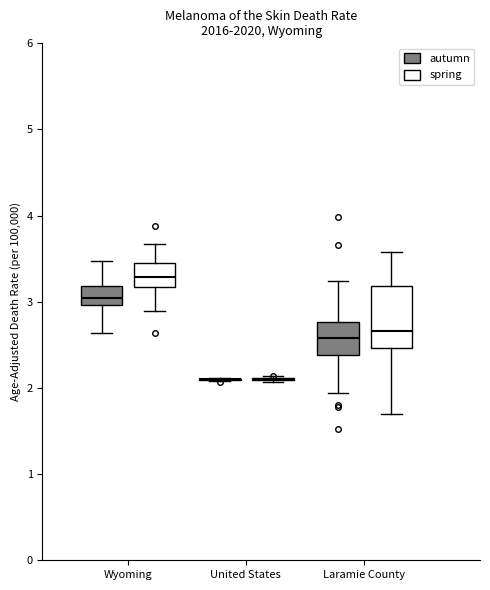

Where is the lower edge of the box for Wyoming (spring) on the y-axis? The values are not printed on the chart, so give them approximately, as read against the axis.

3.2